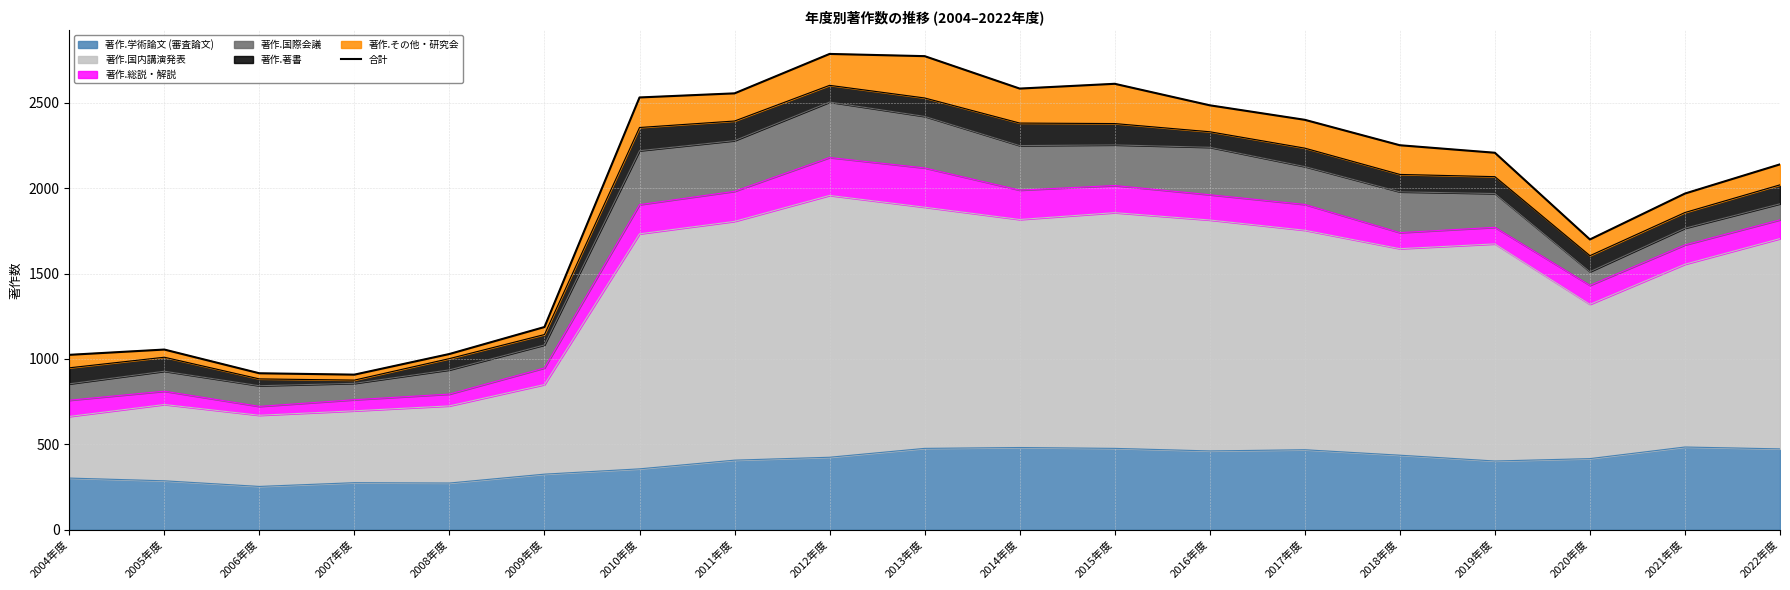

List the labels in order of value, largest first.

2012年度, 2013年度, 2015年度, 2014年度, 2011年度, 2010年度, 2016年度, 2017年度, 2018年度, 2019年度, 2022年度, 2021年度, 2020年度, 2009年度, 2005年度, 2008年度, 2004年度, 2006年度, 2007年度